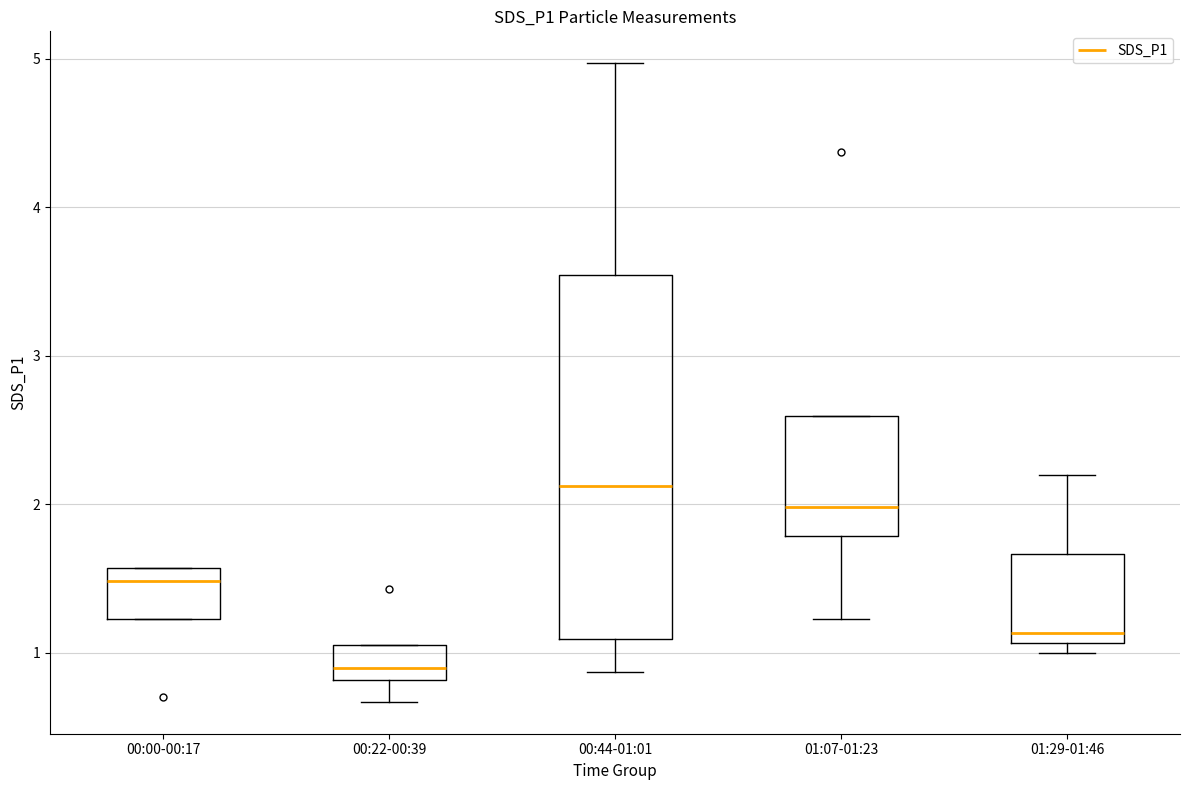

Which box's median line is the lowest?

00:22-00:39